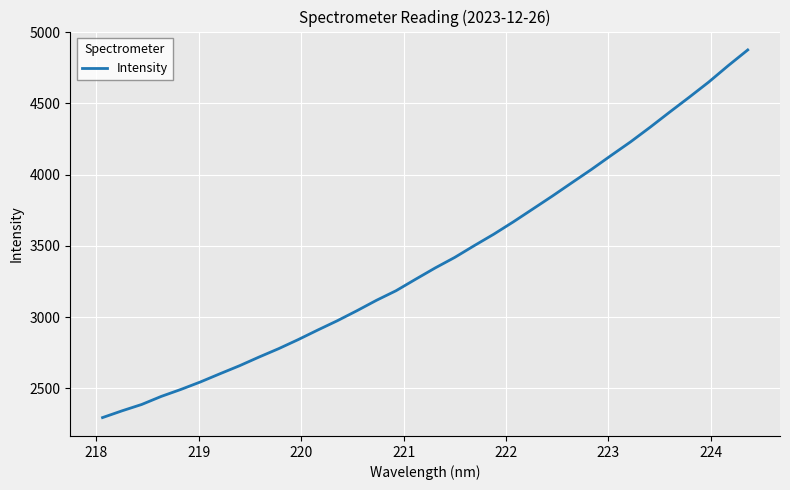

What is the greatest value displayed?

4875.5